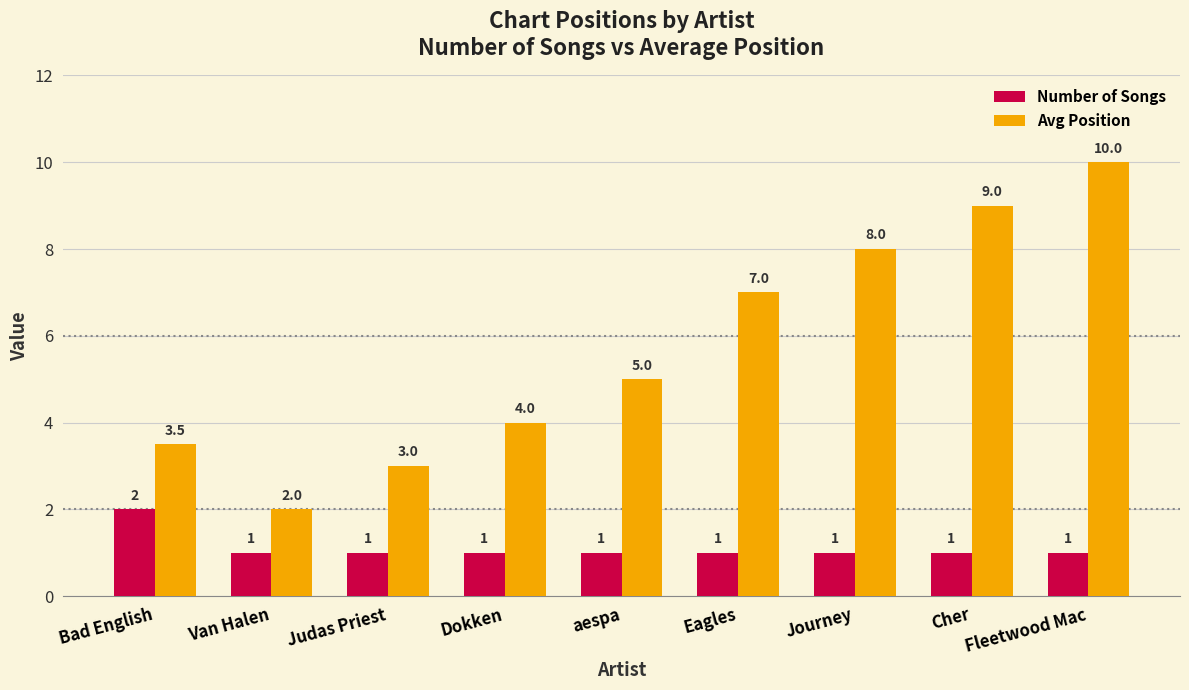

At which label does Avg Position reach its minimum?

Van Halen